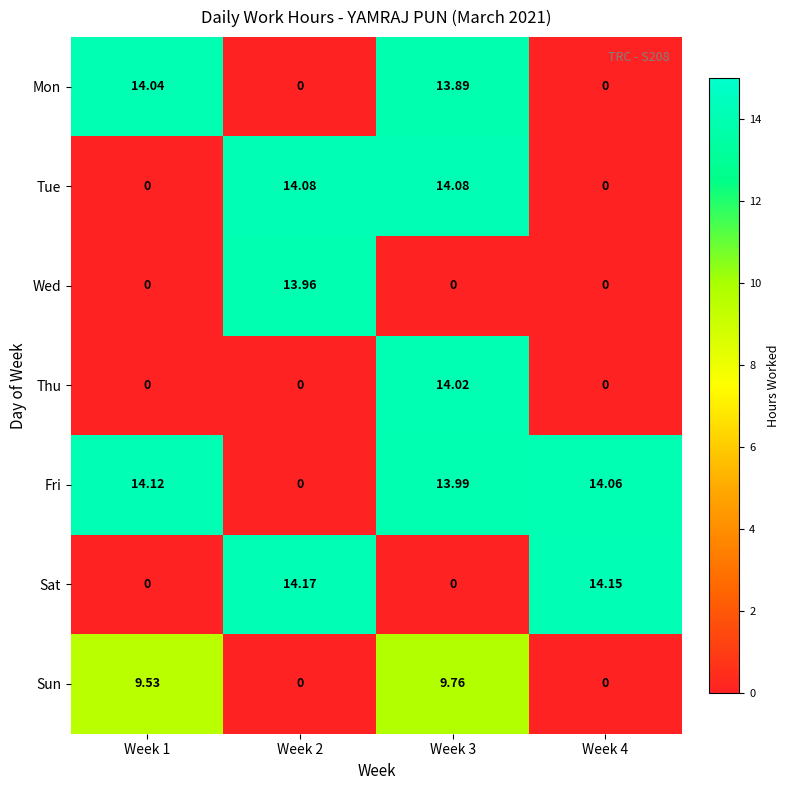

Which series has the largest range (max minus min)?

Sat